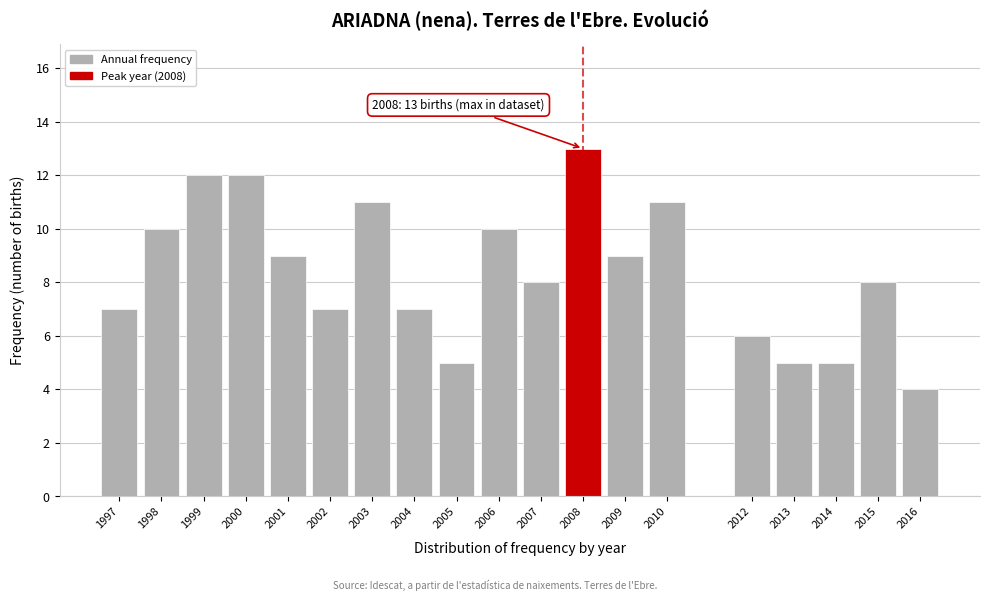

Reading left to right, transcribe all the data shown in this chart.

7	10	12	12	9	7	11	7	5	10	8	13	9	11	6	5	5	8	4